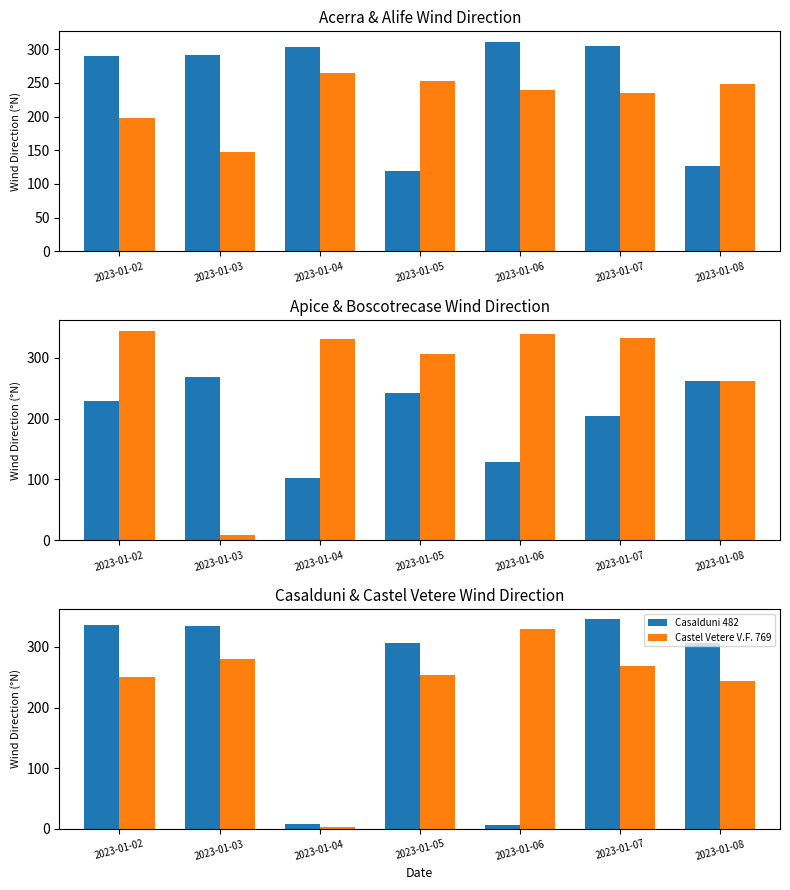

Which label corresponds to the largest value in the chart?

2023-01-02